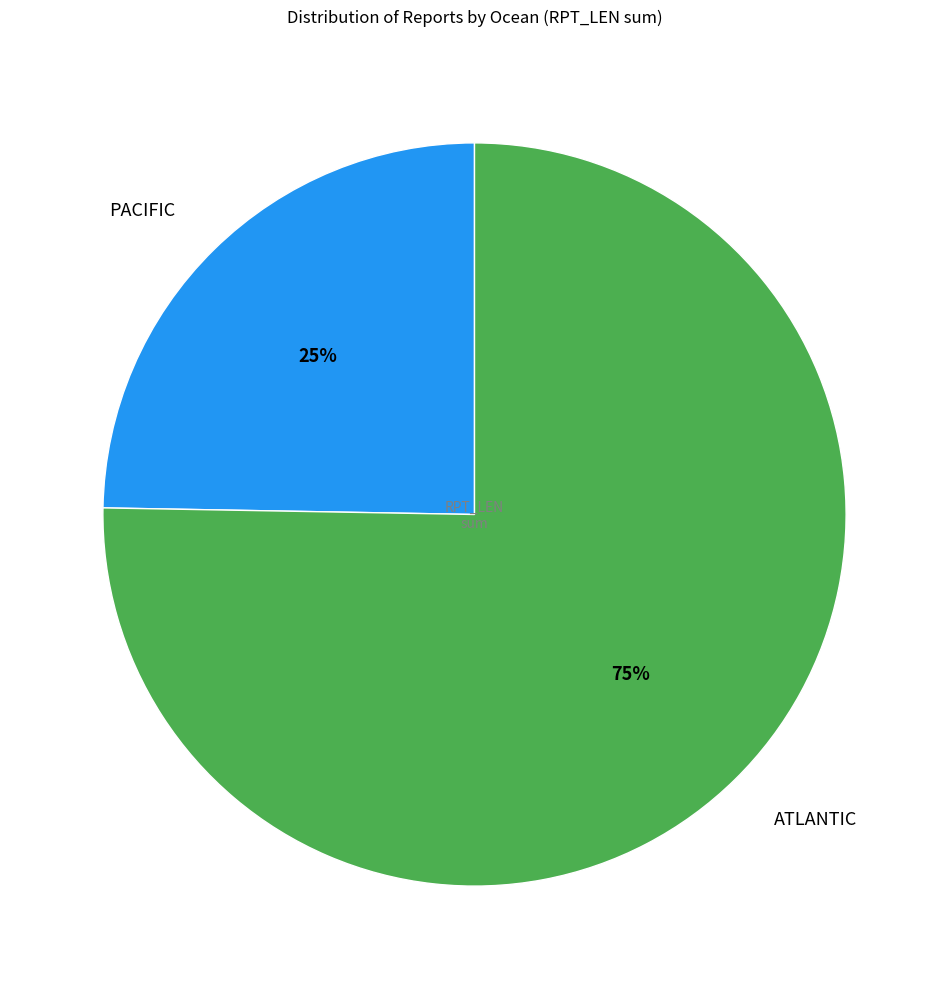

Count the number of slices in the pie.

2